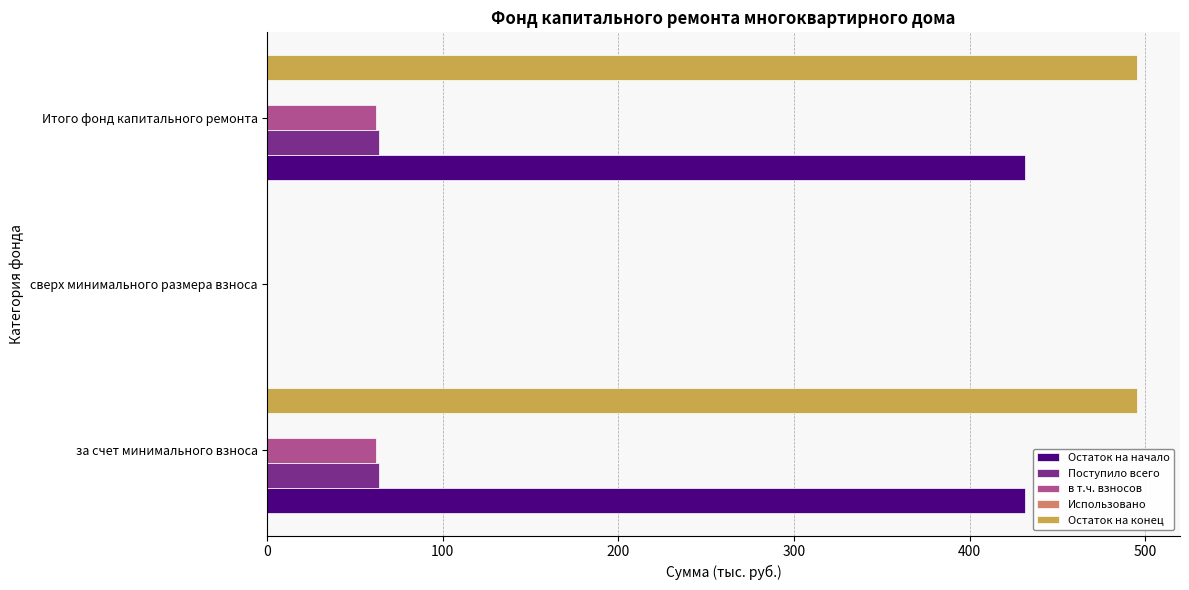

What is the maximum value shown in the chart?

495.1